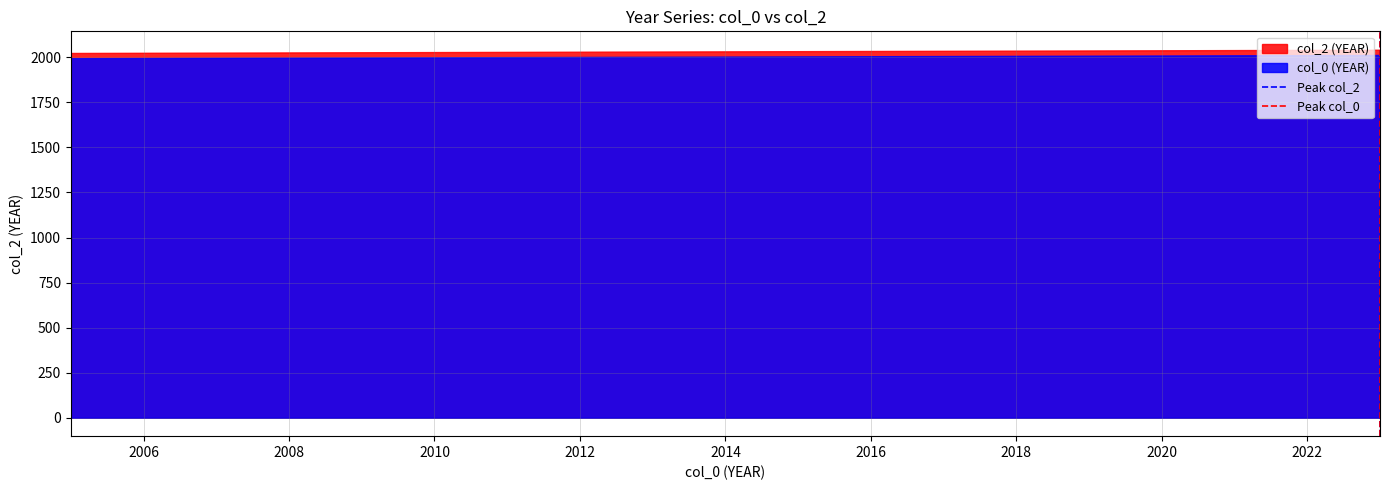

True or false: col_0 (YEAR) has a value of 3357 at 2006.

False